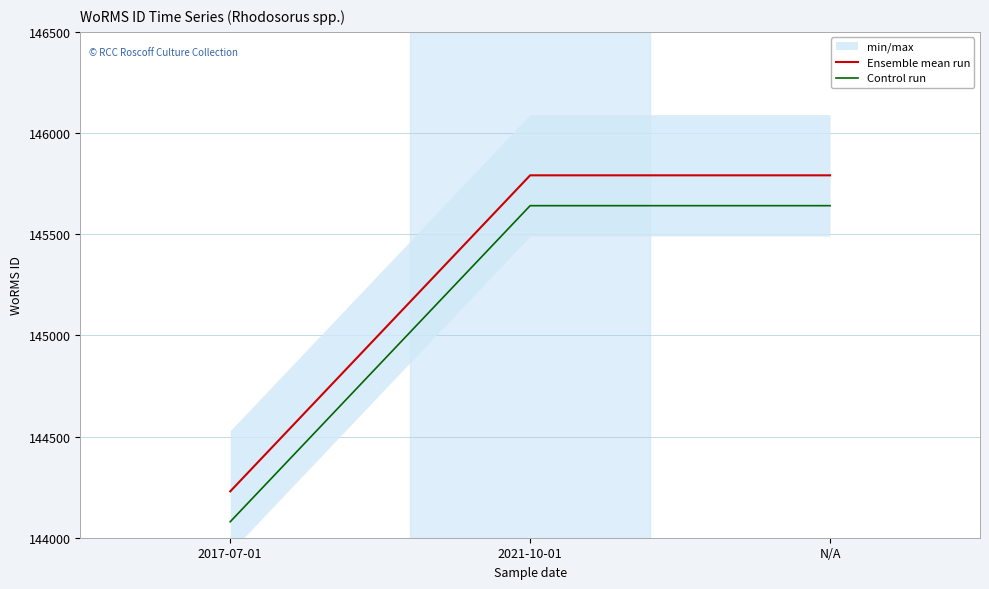

What is the approximate value of Ensemble mean run at 2017-07-01?

144229